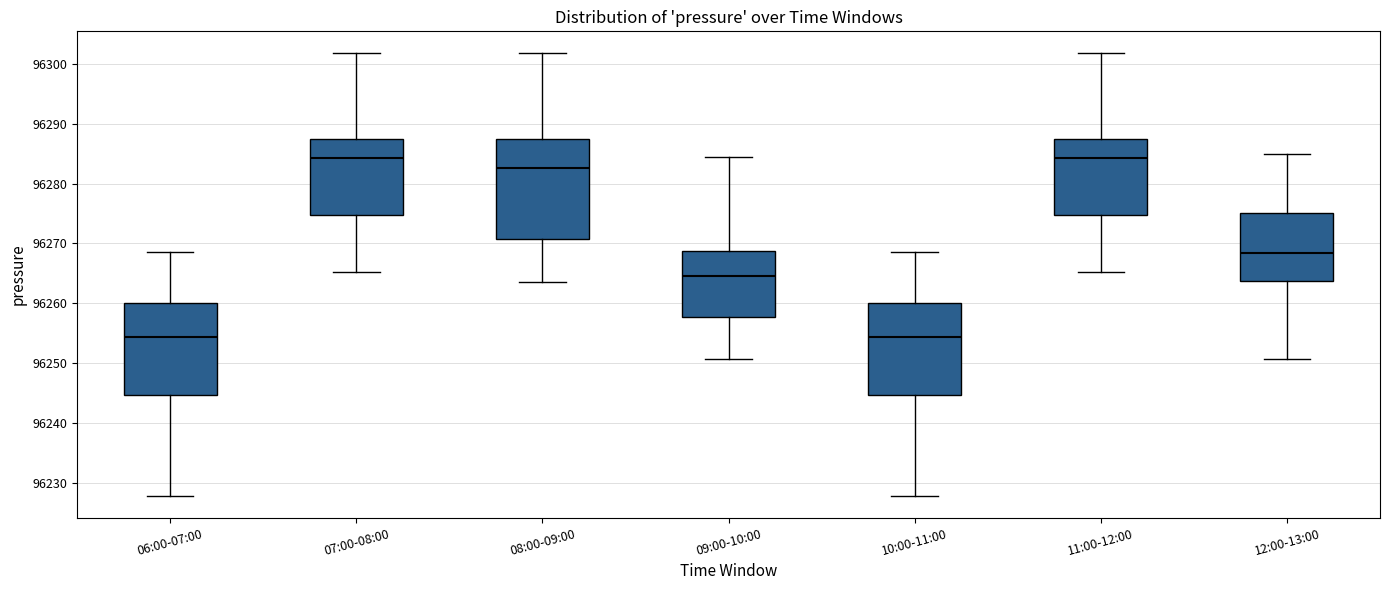

Reading left to right, transcribe this box plot: for each box, give where its median line is, the range the box spans, and where its two whiskers end, as read against the y-axis. The values are not printed on the chart, so give them approximately, as read against the axis.

06:00-07:00: median 96254, box 96245 to 96260, whiskers 96228 to 96269
07:00-08:00: median 96284, box 96275 to 96287, whiskers 96265 to 96302
08:00-09:00: median 96283, box 96271 to 96287, whiskers 96264 to 96302
09:00-10:00: median 96265, box 96258 to 96269, whiskers 96251 to 96285
10:00-11:00: median 96254, box 96245 to 96260, whiskers 96228 to 96269
11:00-12:00: median 96284, box 96275 to 96287, whiskers 96265 to 96302
12:00-13:00: median 96268, box 96264 to 96275, whiskers 96251 to 96285